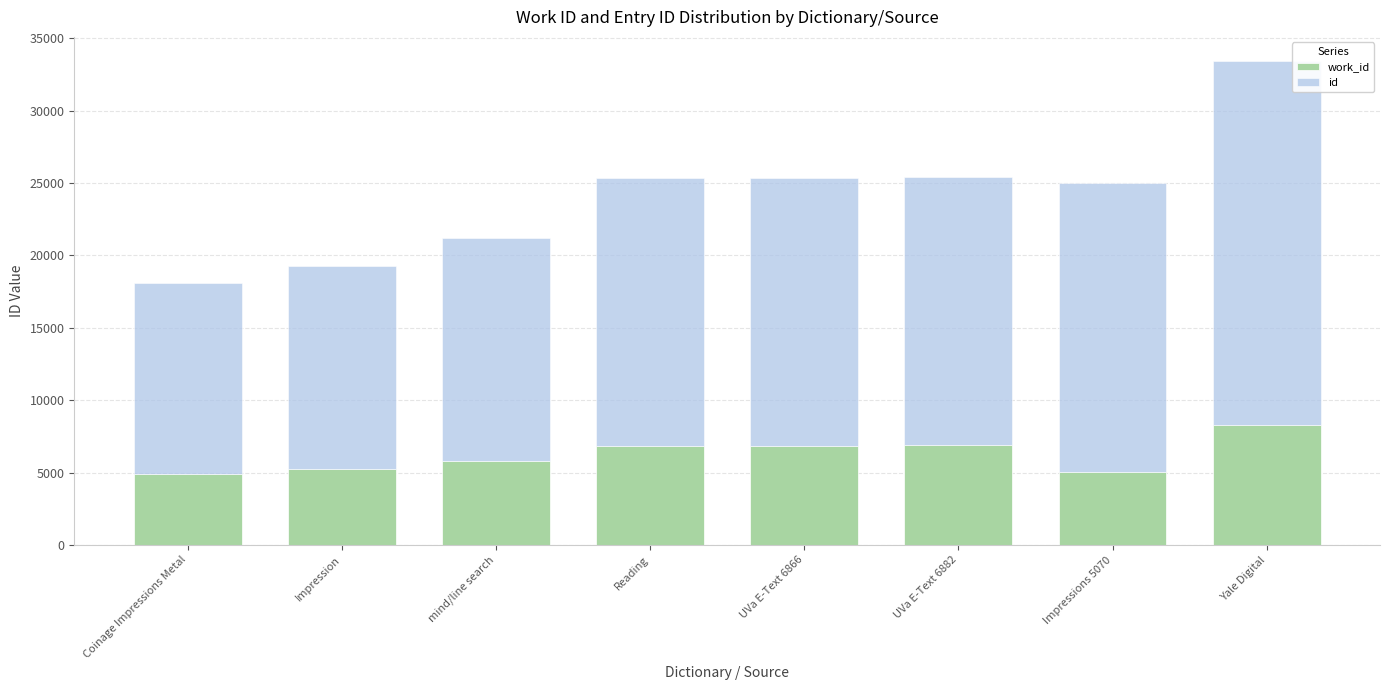

At which category is the sum across all series the highest?

Yale Digital